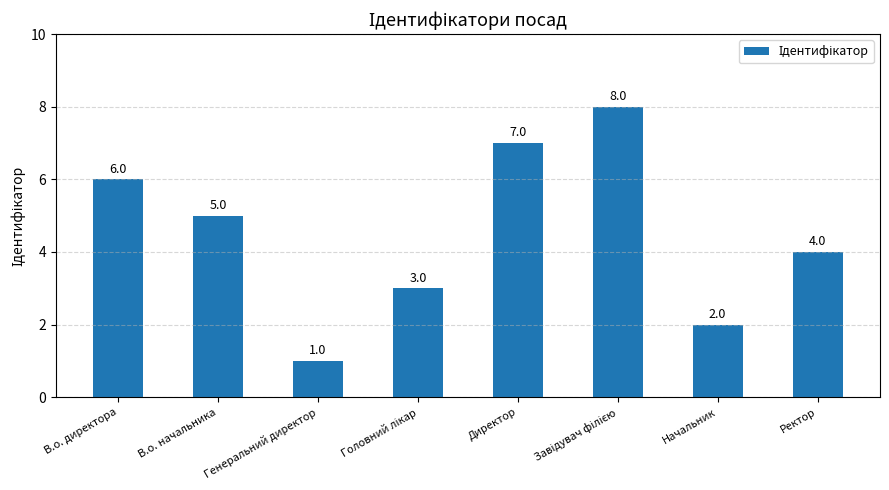

What is the label of the 4th bar from the right?

Директор